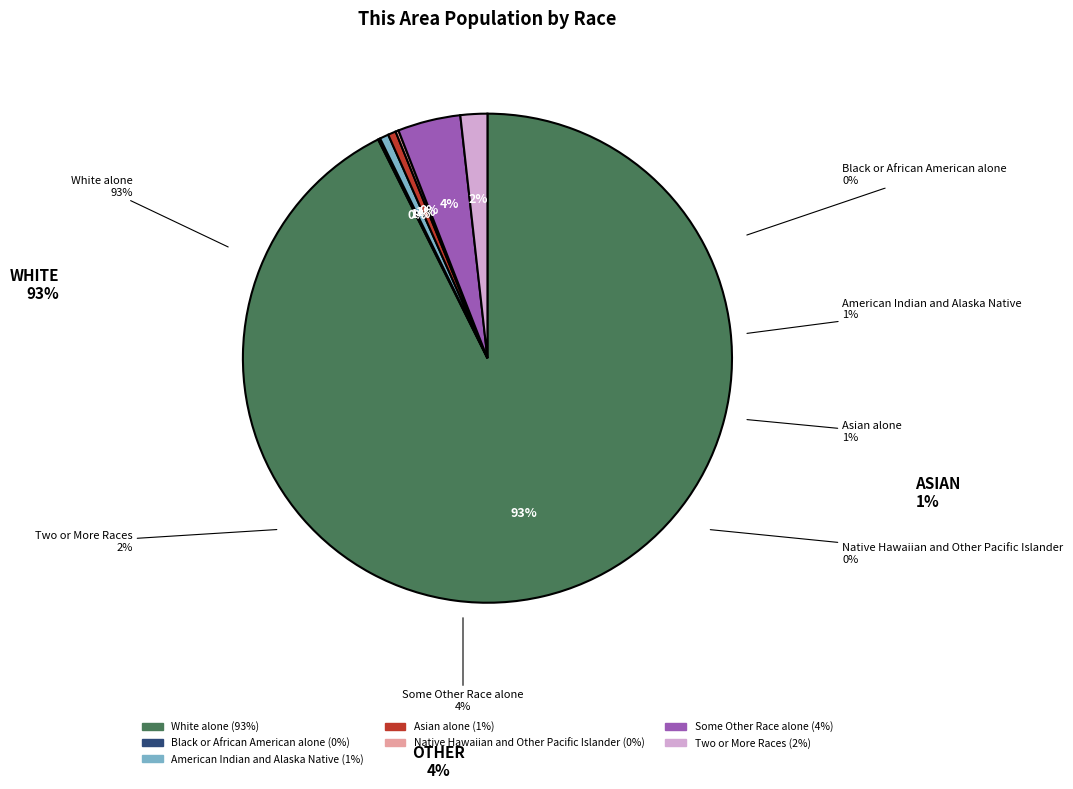

Rank the categories by value from lowest to highest.

Black or African American alone, Native Hawaiian and Other Pacific Islander, Asian alone, American Indian and Alaska Native, Two or More Races, Some Other Race alone, White alone